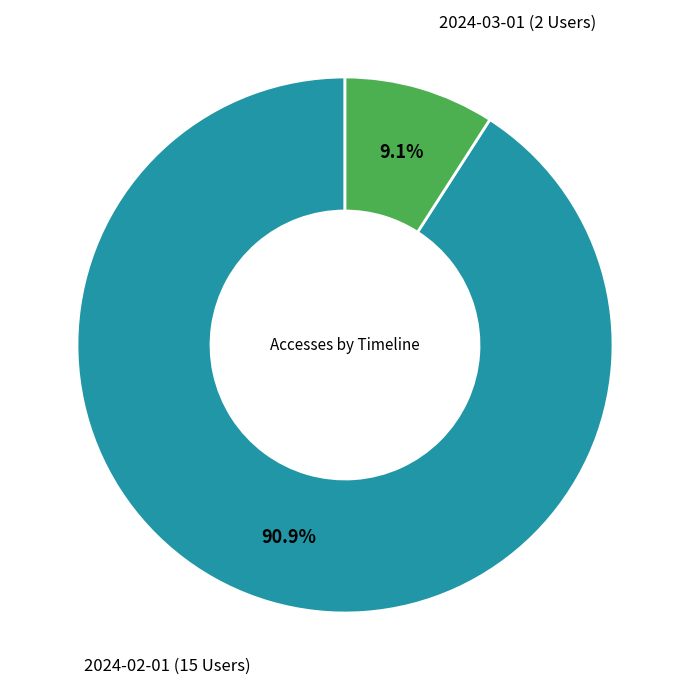

How many slices are in this pie chart?

2